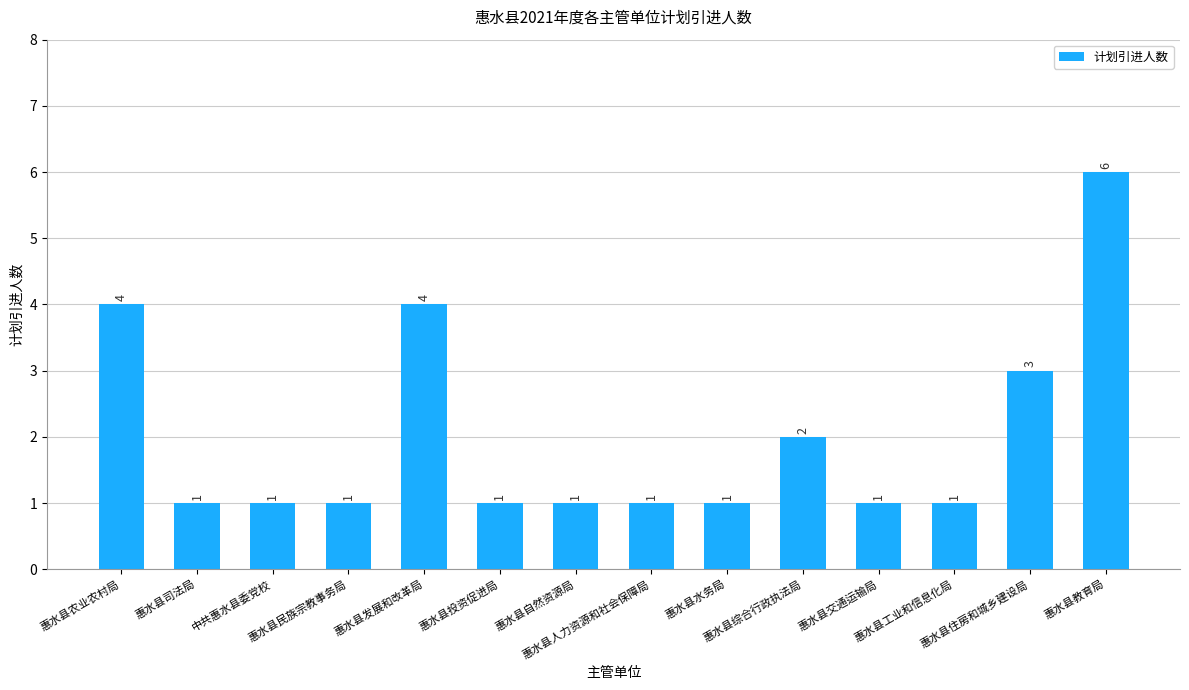

What is the minimum value shown in the chart?

1